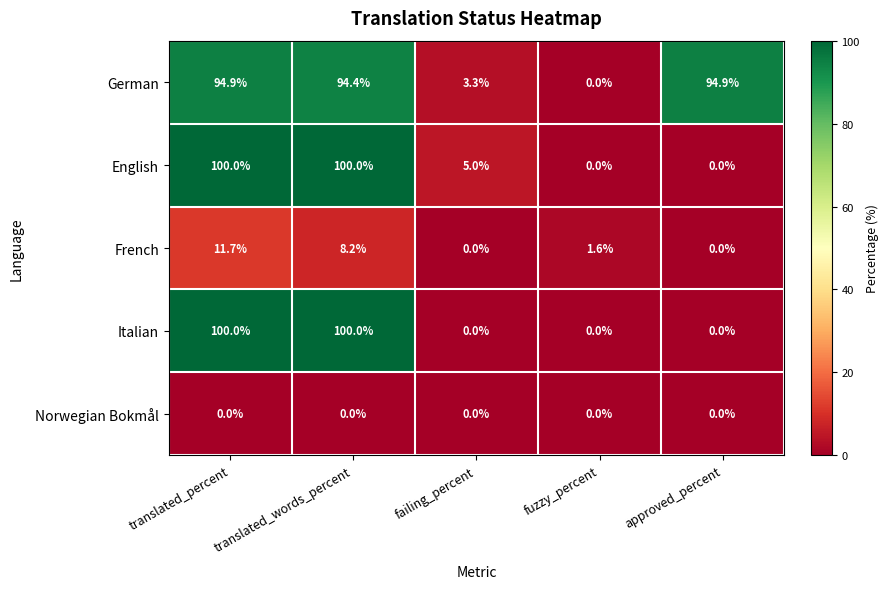

At which label does German reach its minimum?

fuzzy_percent